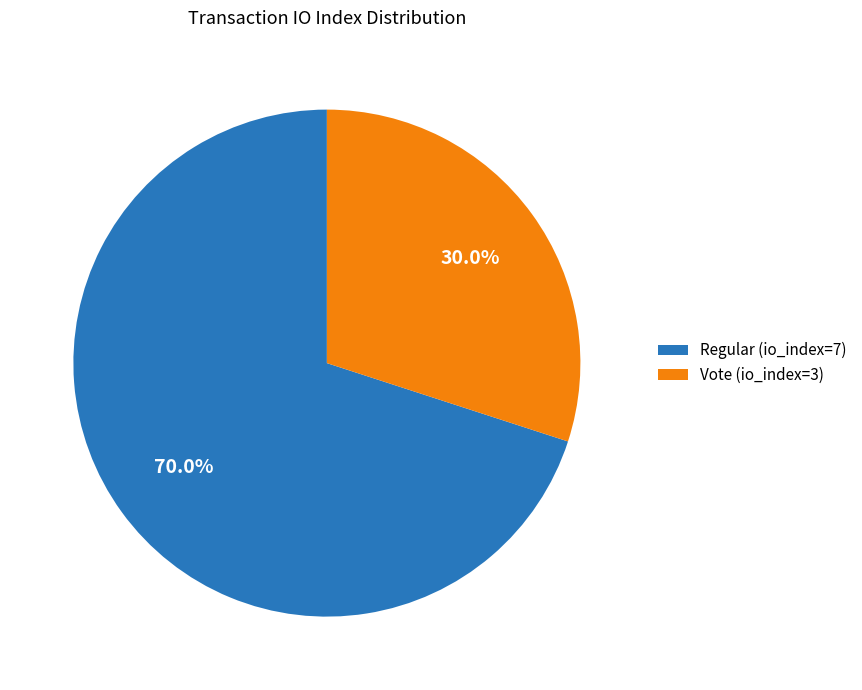

Does any single category account for the majority?

Yes